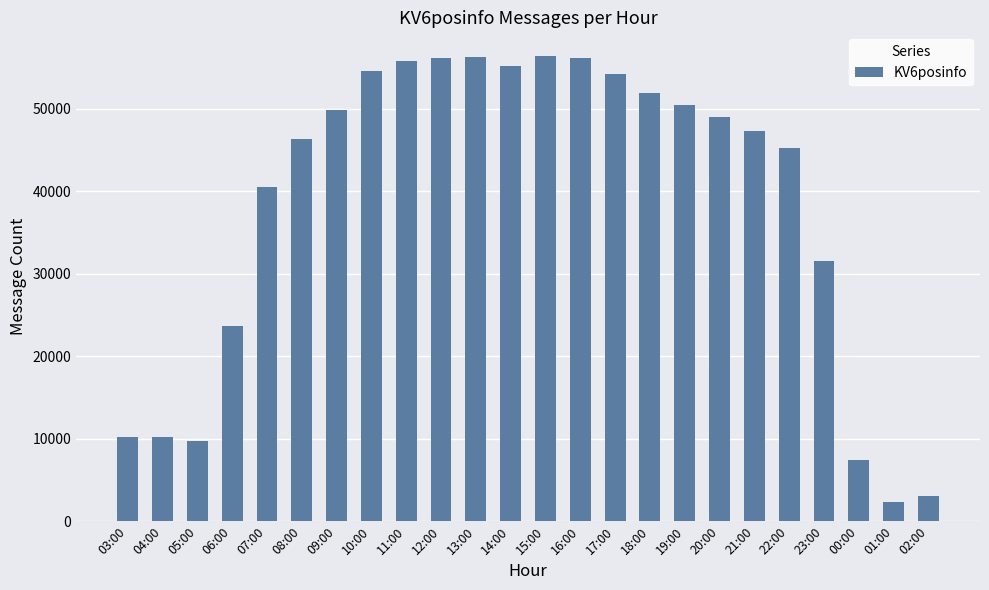

The value at 21:00 is 68535. True or false?

False